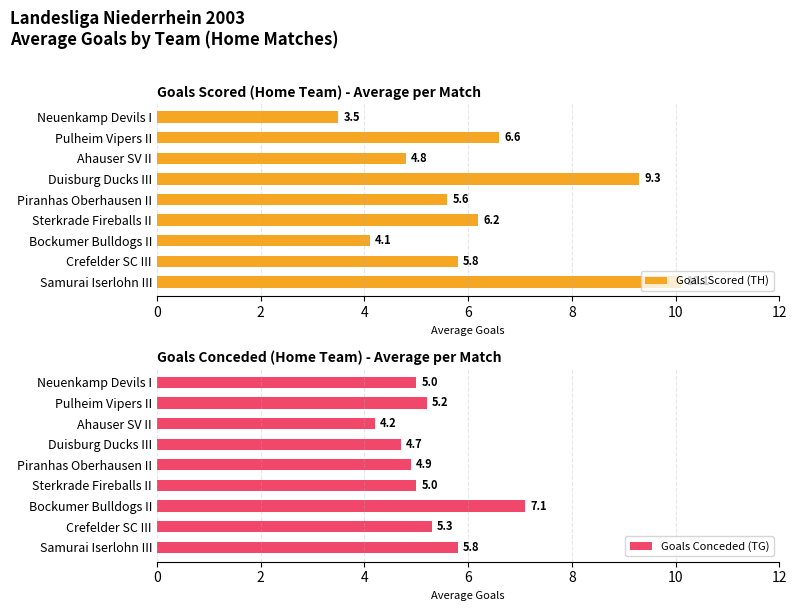

Reading right to left, list all the values displayed in this chart.

Goals Scored (TH): 3.5	6.6	4.8	9.3	5.6	6.2	4.1	5.8	10.1
Goals Conceded (TG): 5.0	5.2	4.2	4.7	4.9	5.0	7.1	5.3	5.8